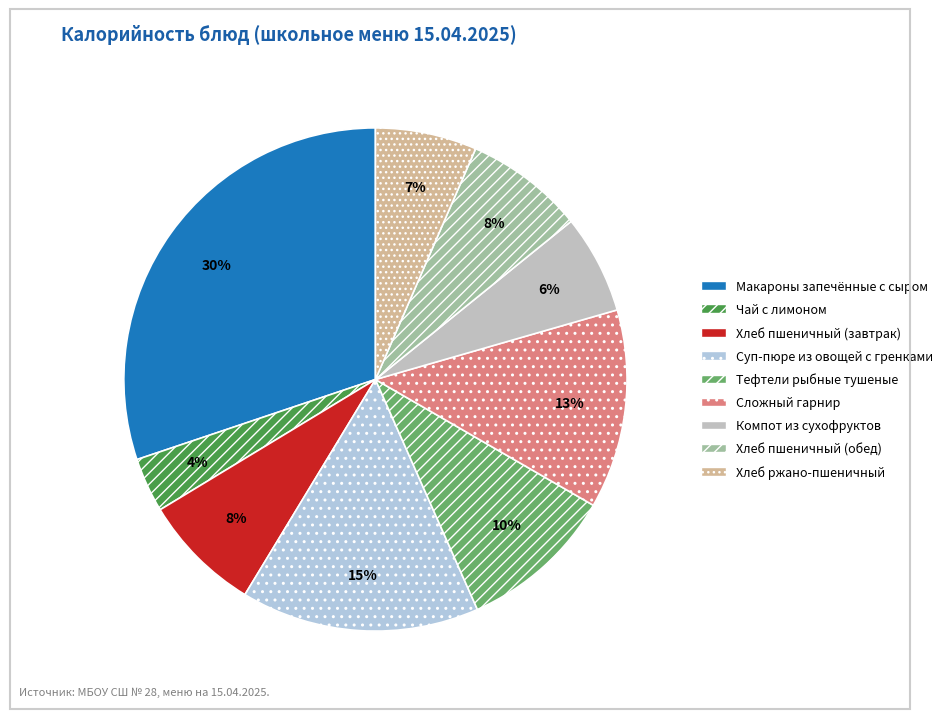

Does any single category account for the majority?

No